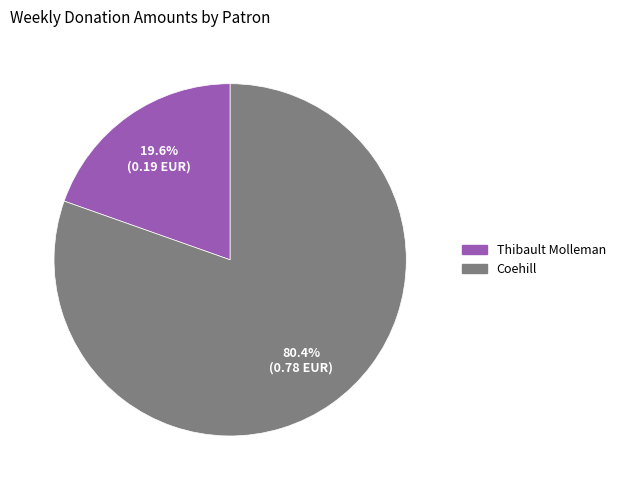

What is the largest slice in the pie chart?

Coehill